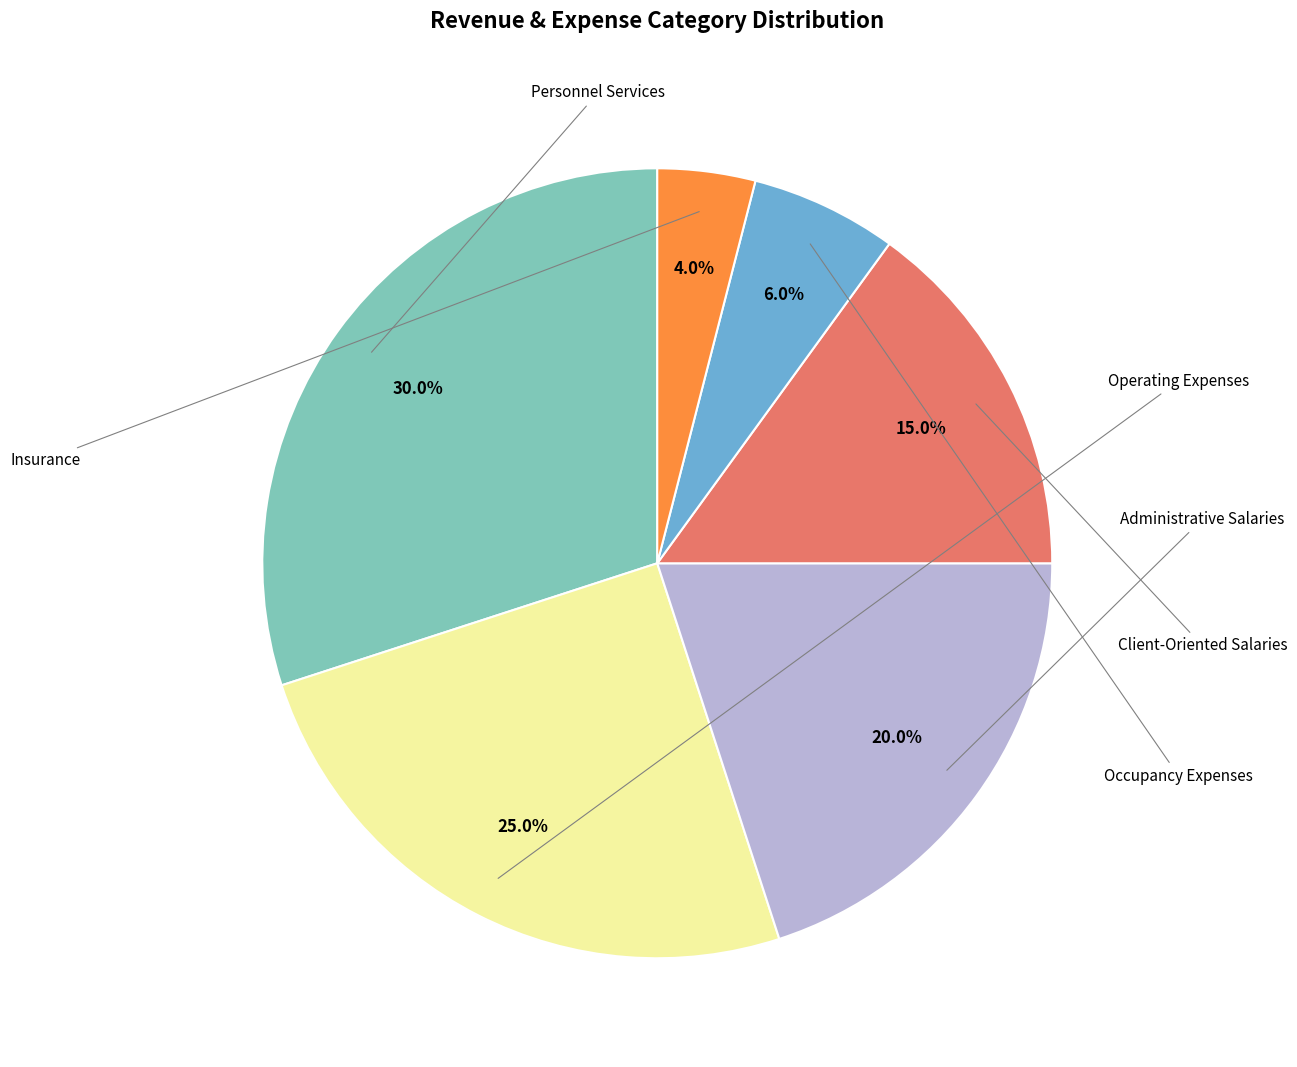

Is there a majority slice in this chart?

No